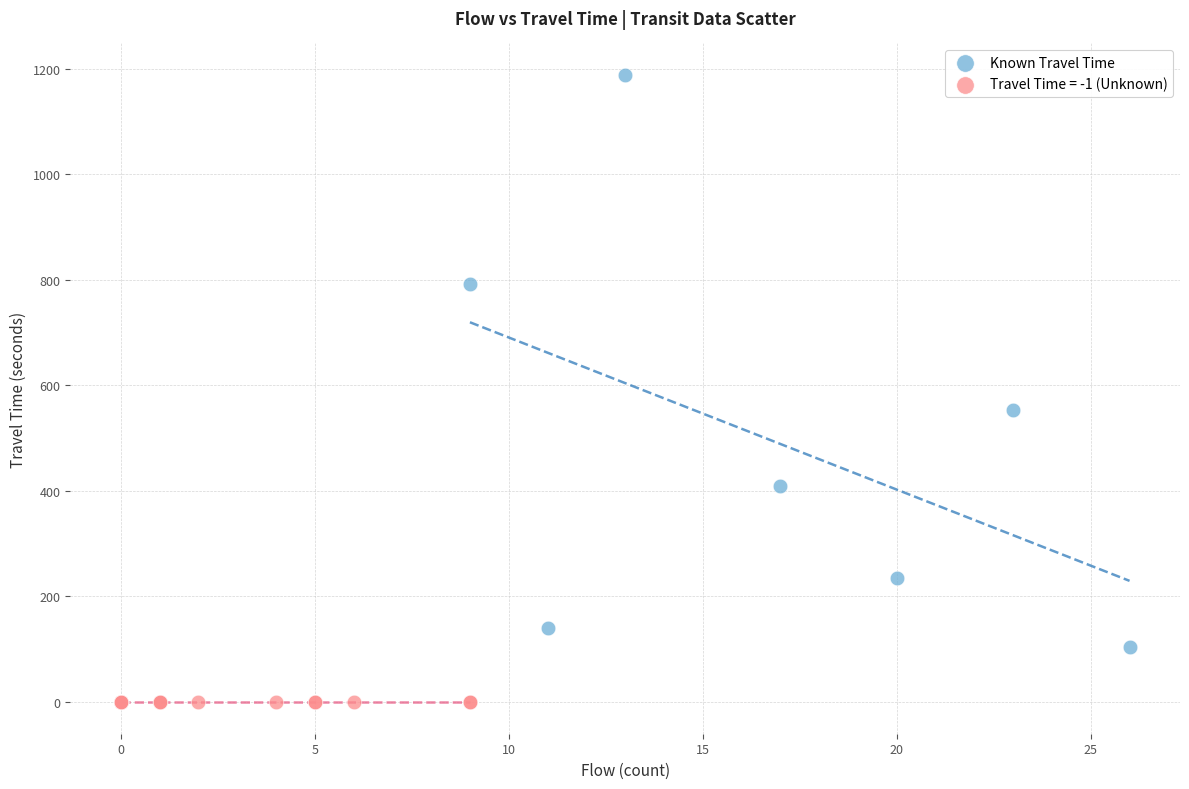

Which series contains the lowest Y value?

Travel Time = -1 (Unknown)